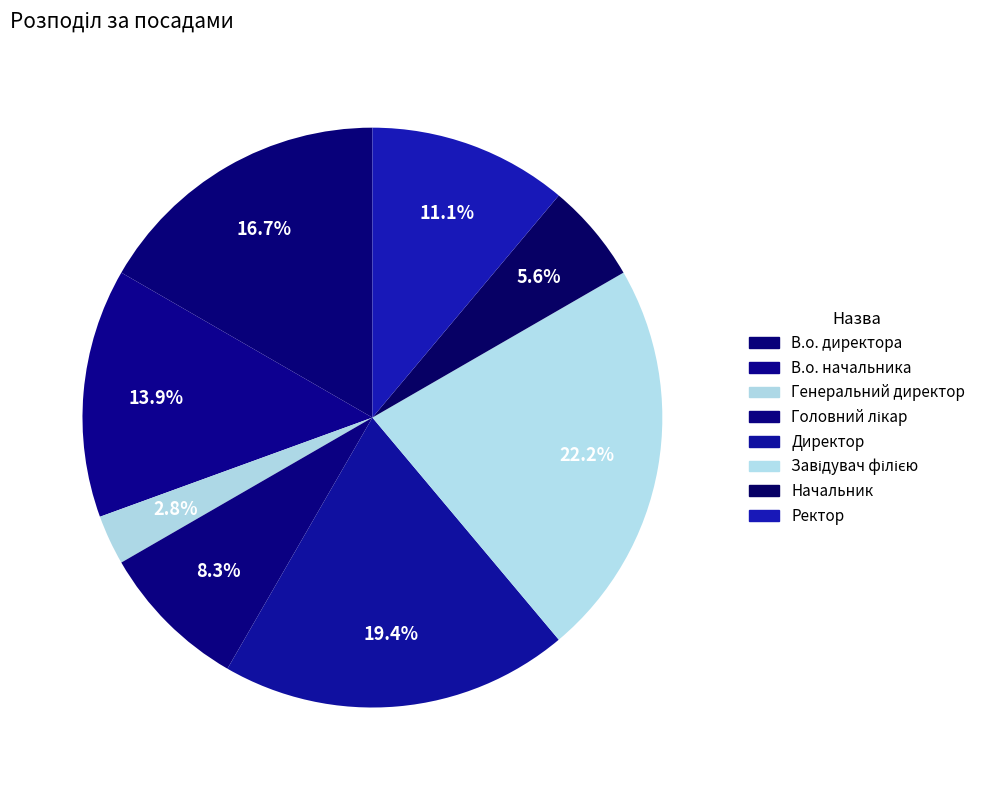

Combined, what portion of the pie is Директор and В.о. директора?

36.1%